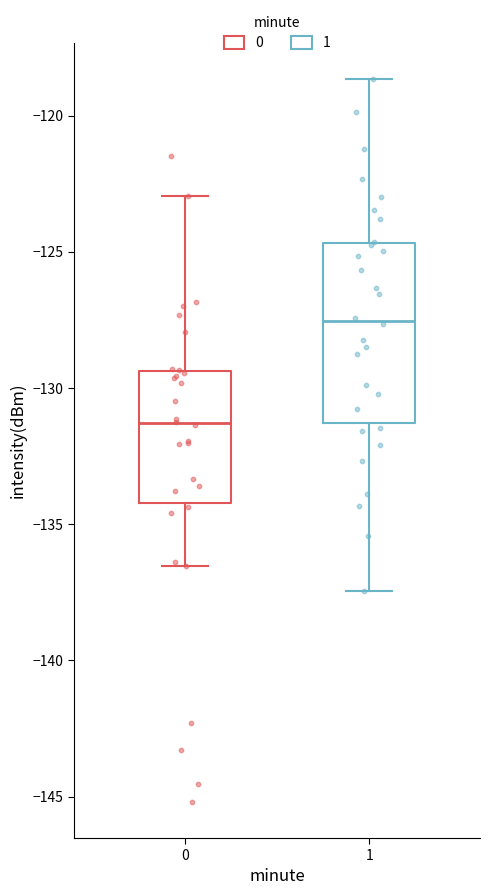

Which box is the tallest, from its lower edge to its upper edge?

1